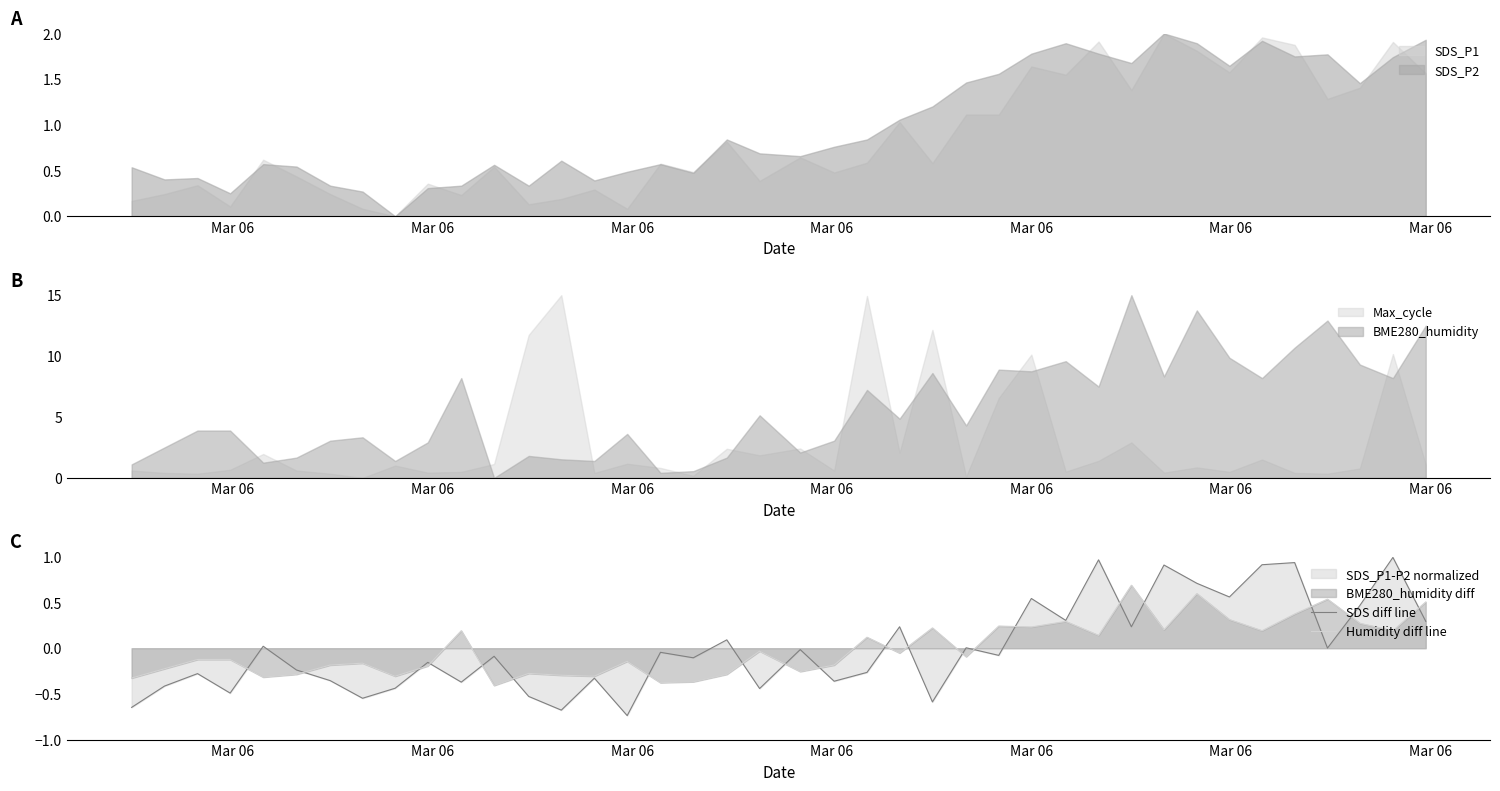

True or false: BME280_humidity and Max_cycle intersect in this chart.

True